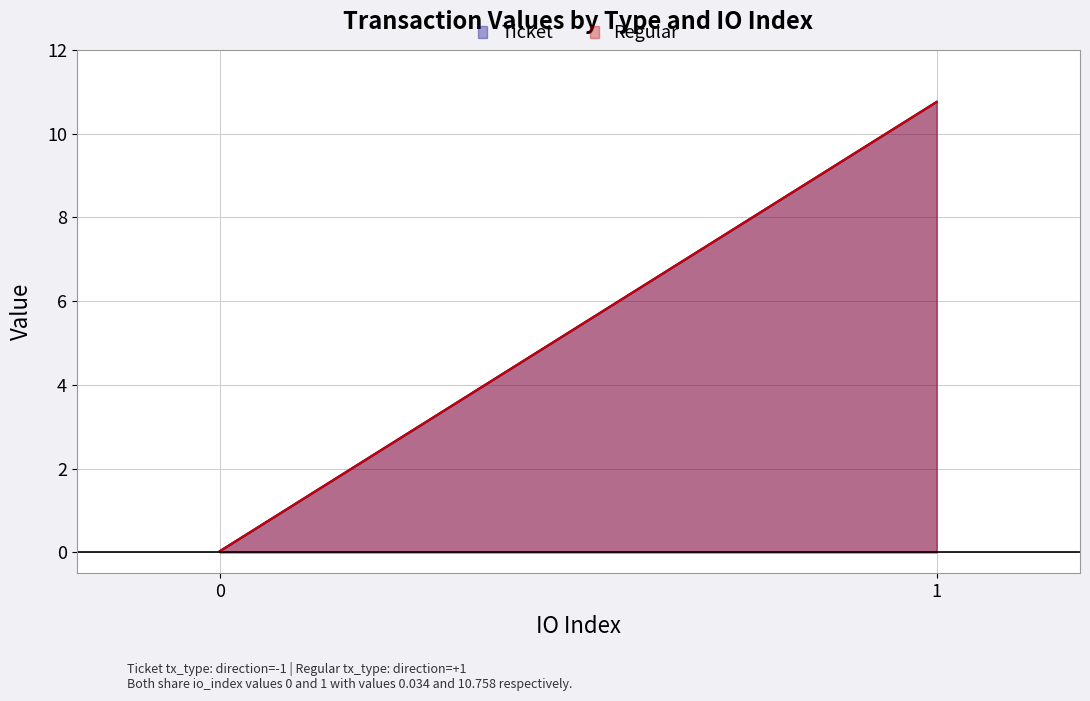

Is it true that Ticket equals 0.0 at 0?

False